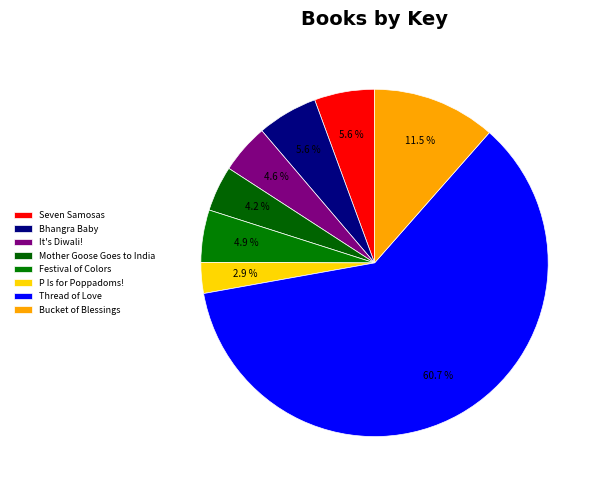

To the nearest percent, what is the difference between the largest and smallest slice percentages?

58%